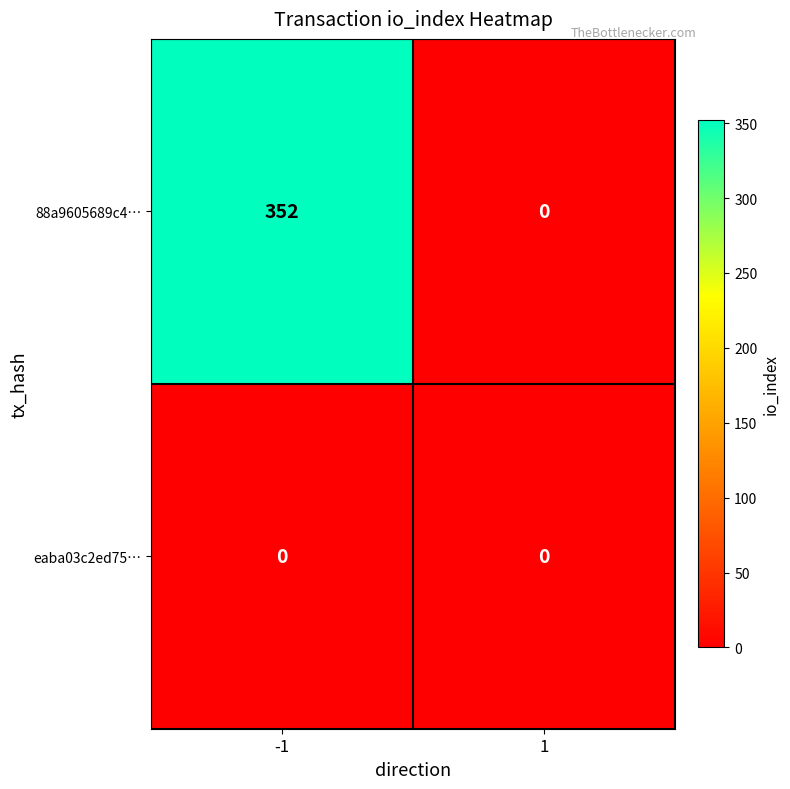

What is the difference between the 88a9605689c4… values at 1 and -1?

352